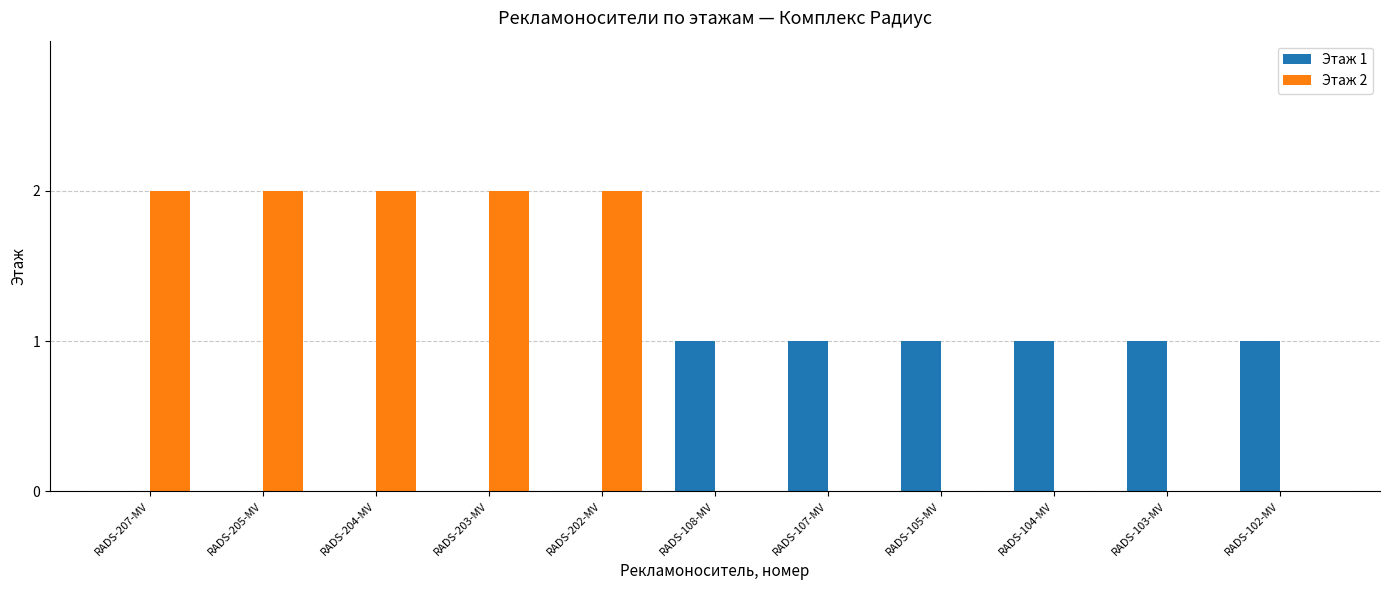

Which series has the widest spread of values?

Этаж 2